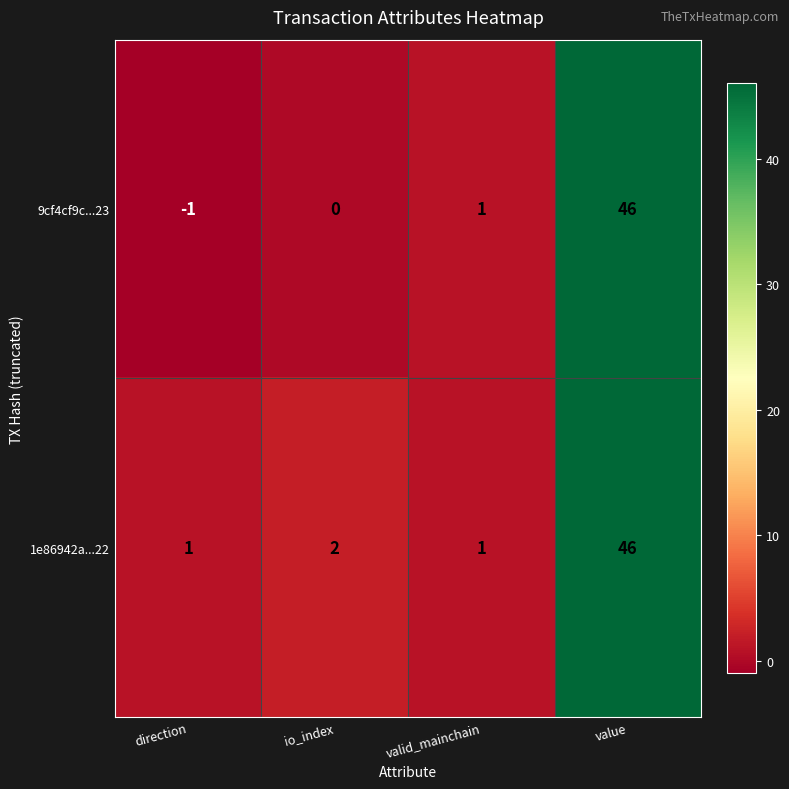

Reading right to left, extract all data points from this chart.

9cf4cf9c...23: 46	1	0	-1
1e86942a...22: 46	1	2	1